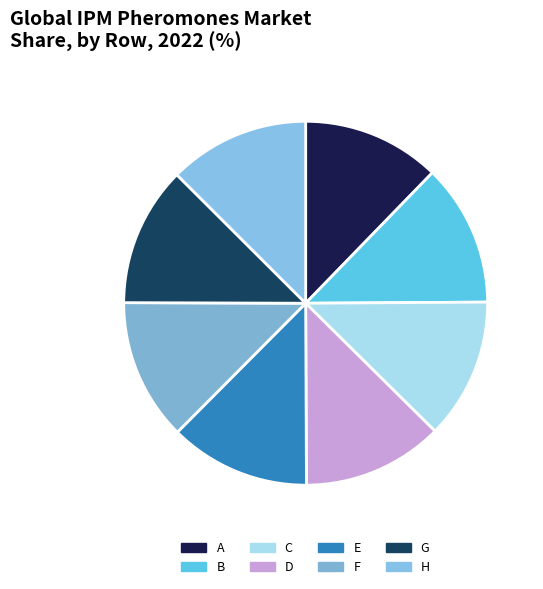

True or false: F accounts for 13% of the total.

True